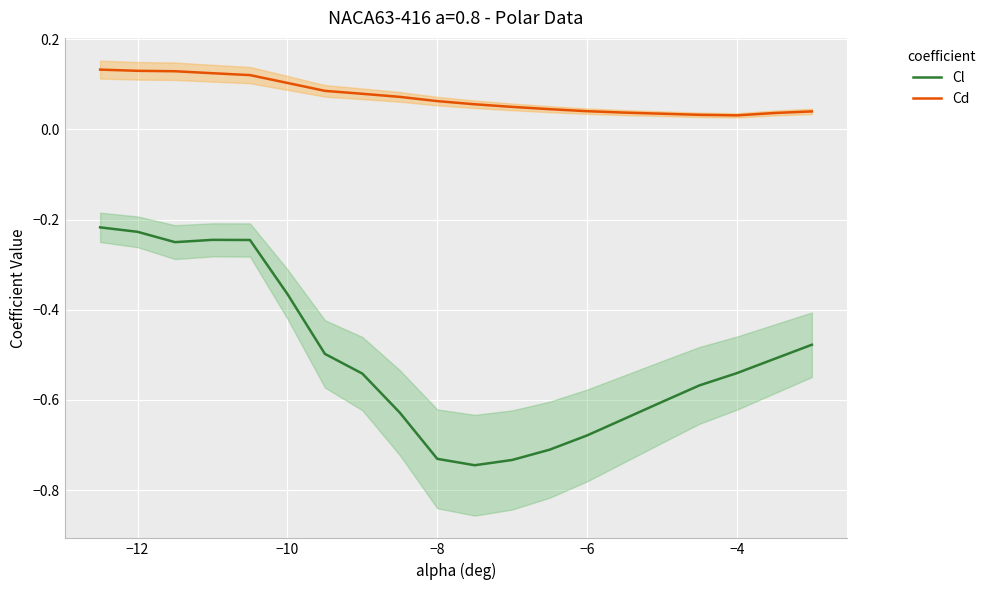

True or false: Cl and Cd cross at least once.

False